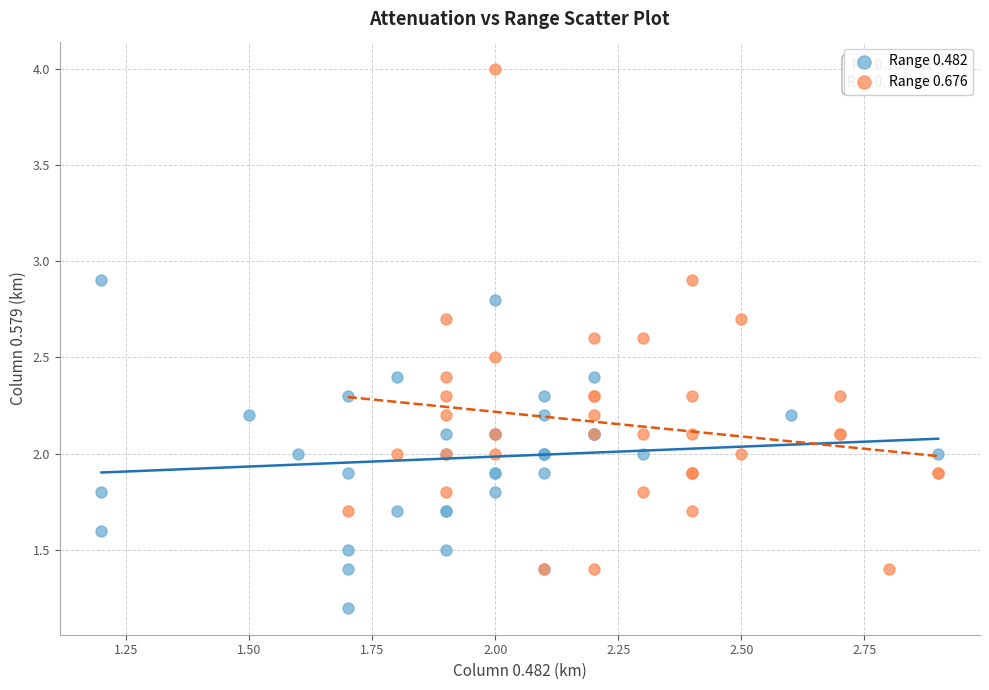

Which series reaches the maximum Y coordinate?

Range 0.676